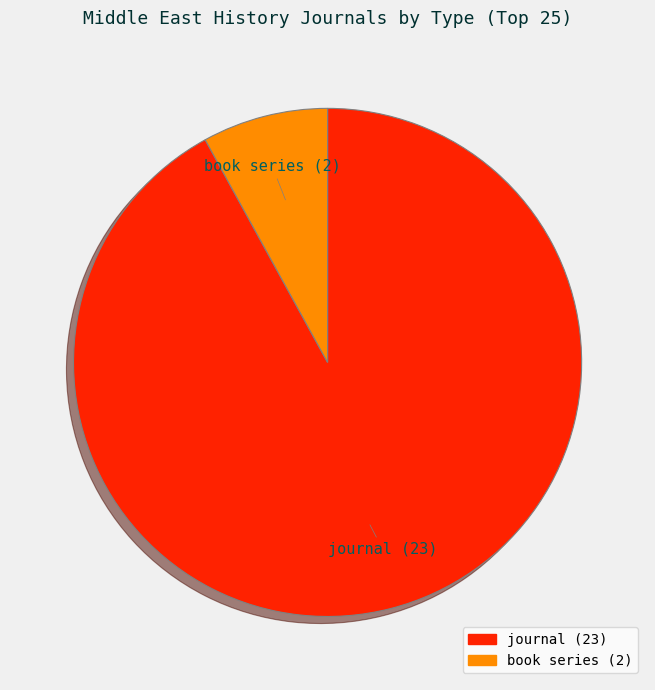

Between journal and book series, which is larger?

journal